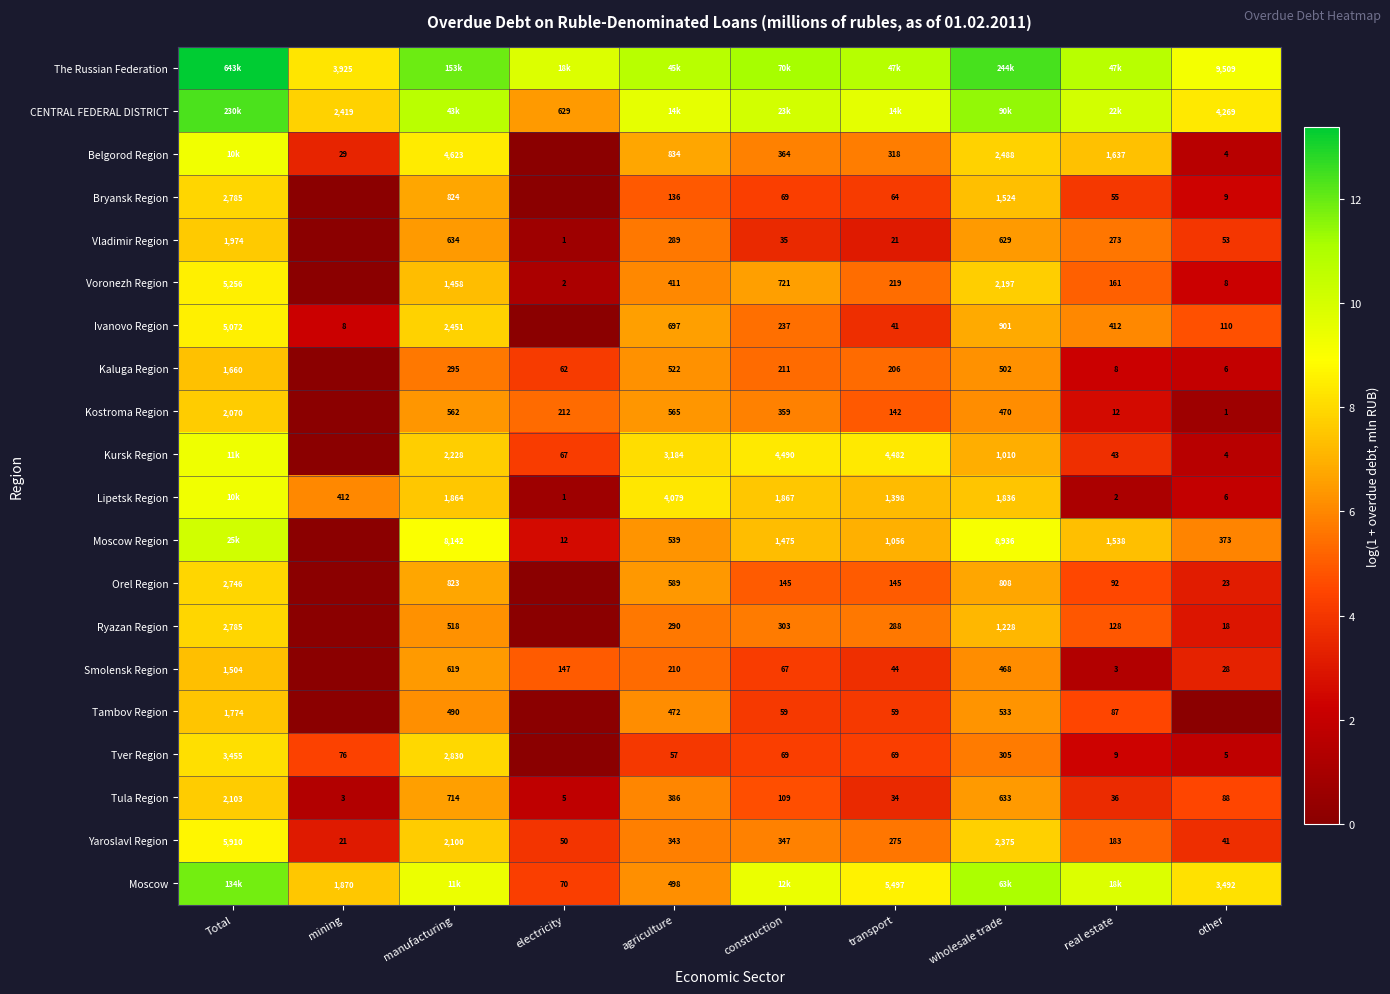

What is the approximate value of Vladimir Region at construction?

3.6